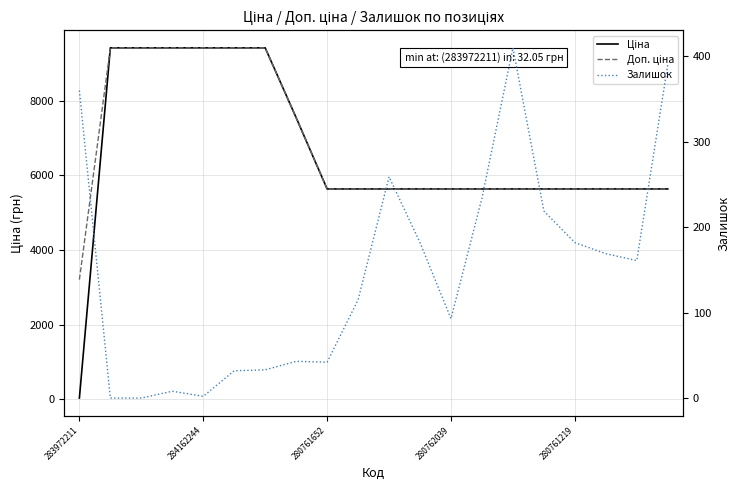

What are all the series names shown in the legend?

Ціна, Доп. ціна, Залишок